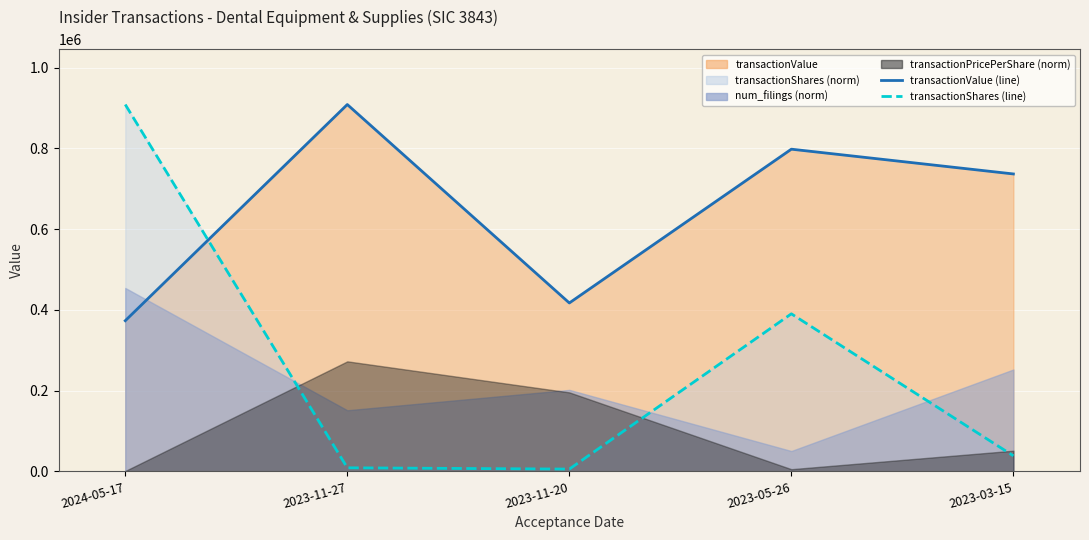

Which series changed the most between 2023-11-27 and 2023-11-20?

transactionValue